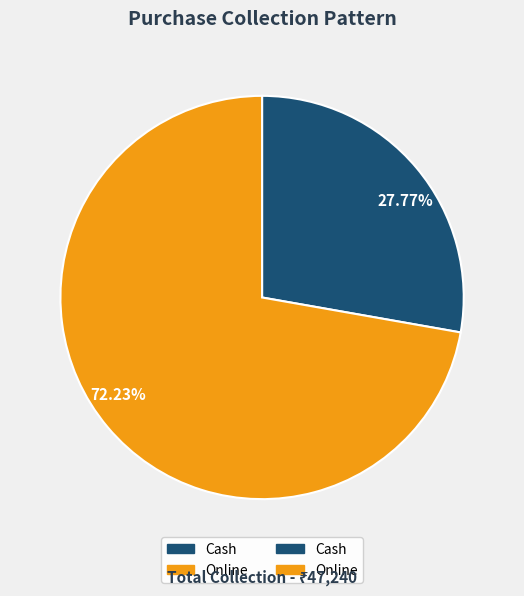

Is there a majority slice in this chart?

Yes